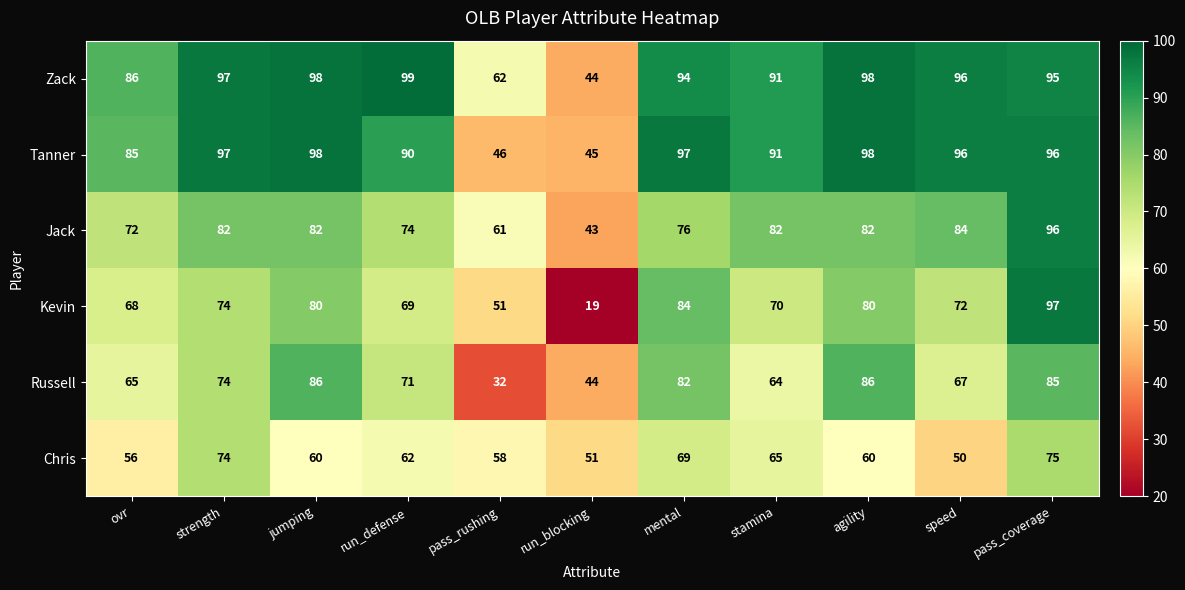

What is the average value of the Tanner series?

85